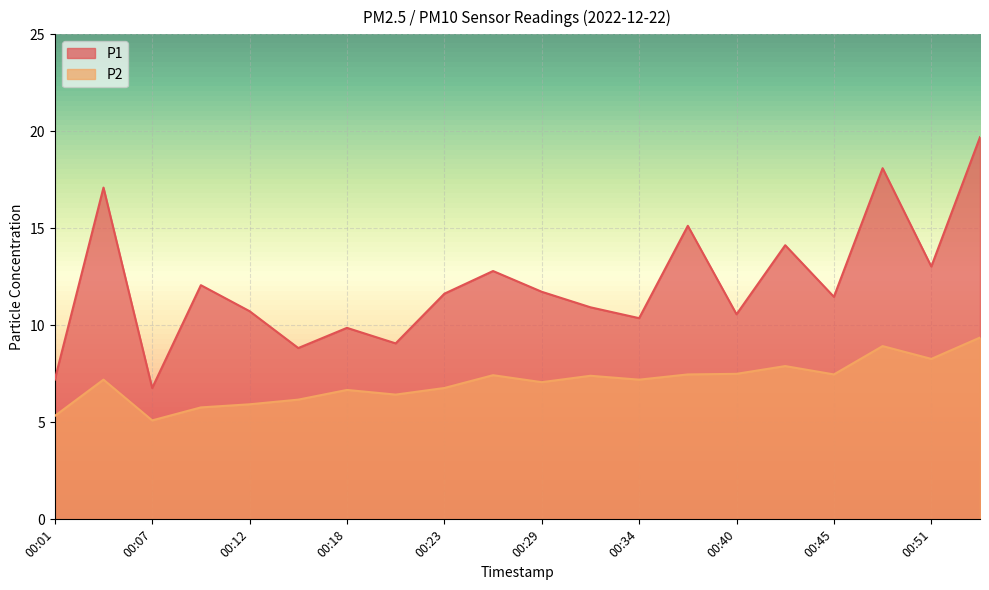

Reading left to right, extract all data points from this chart.

P1: 00:01=7.2	00:04=17.1	00:07=6.8	00:09=12.1	00:12=10.7	00:15=8.8	00:18=9.9	00:20=9.1	00:23=11.6	00:26=12.8	00:29=11.7	00:31=10.9	00:34=10.4	00:37=15.1	00:40=10.6	00:43=14.1	00:45=11.5	00:48=18.1	00:51=13.0	00:54=19.7
P2: 00:01=5.3	00:04=7.2	00:07=5.1	00:09=5.8	00:12=5.9	00:15=6.2	00:18=6.7	00:20=6.4	00:23=6.8	00:26=7.4	00:29=7.1	00:31=7.4	00:34=7.2	00:37=7.5	00:40=7.5	00:43=7.9	00:45=7.5	00:48=8.9	00:51=8.3	00:54=9.4